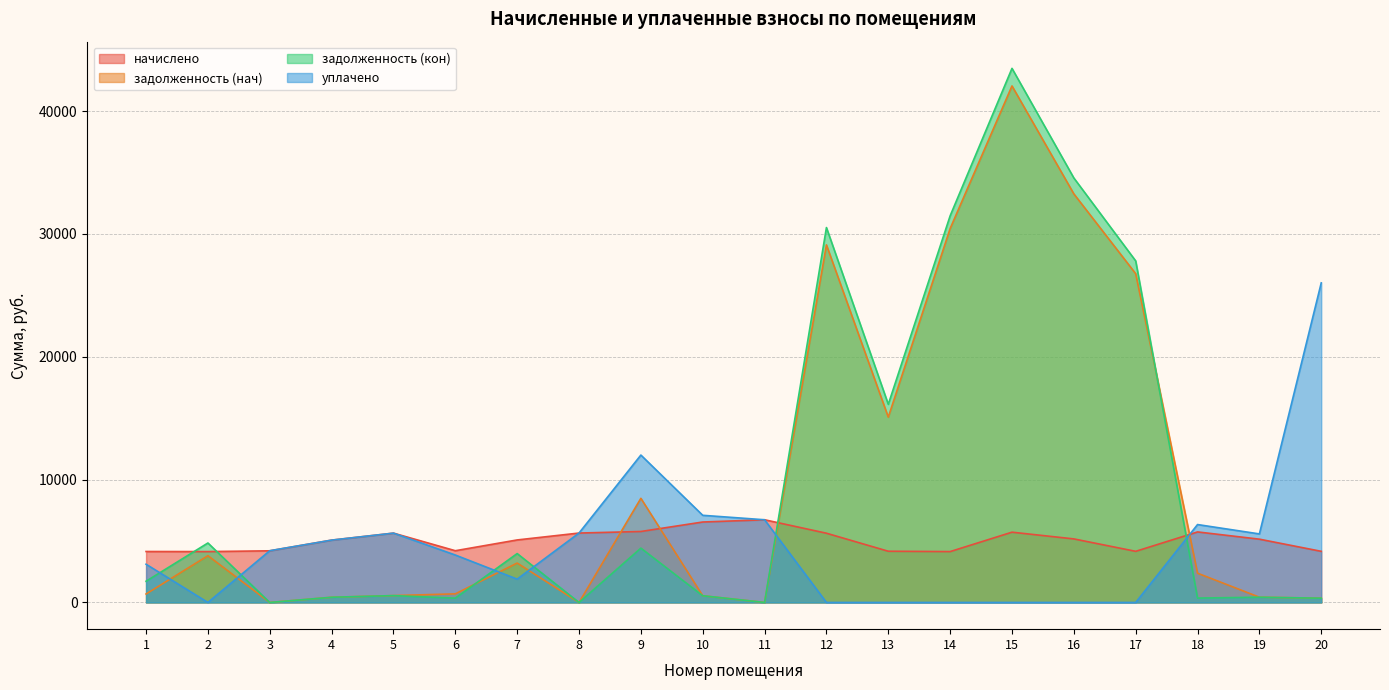

Count the number of data series in this chart.

4